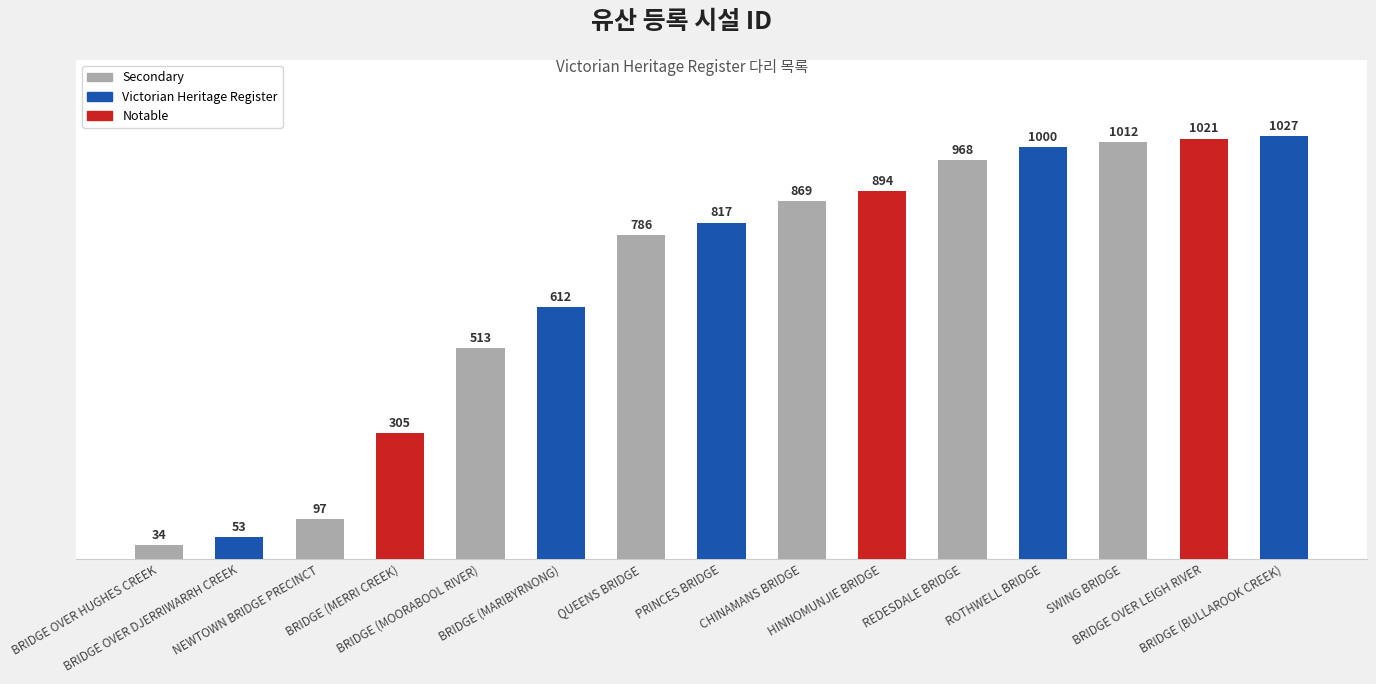

Count the number of categories in the chart.

15